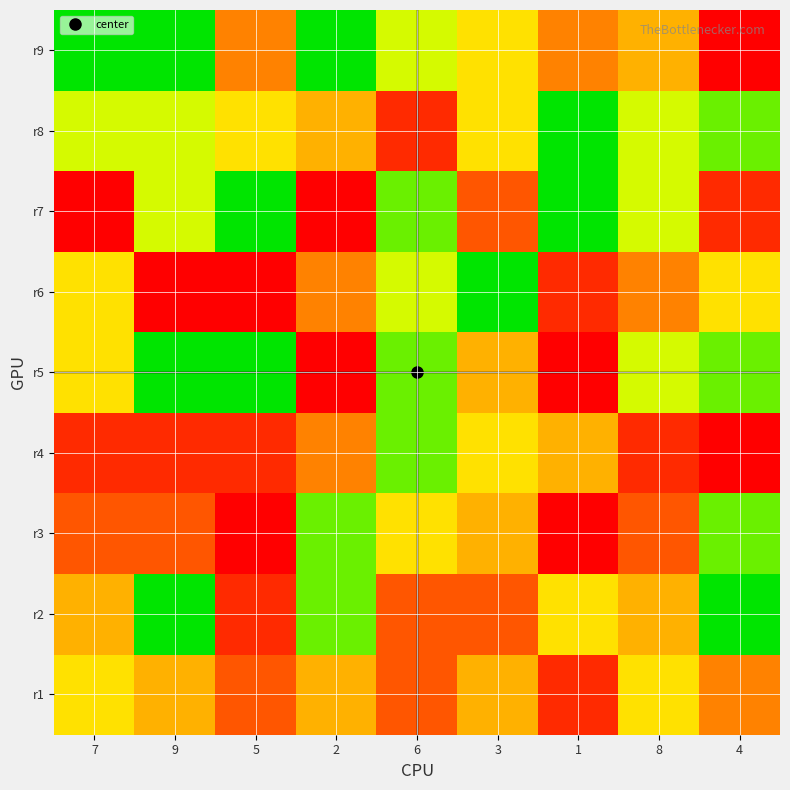

List the series in order of their peak value, highest first.

r3, r4, r5, r6, r7, r9, r1, r2, r8